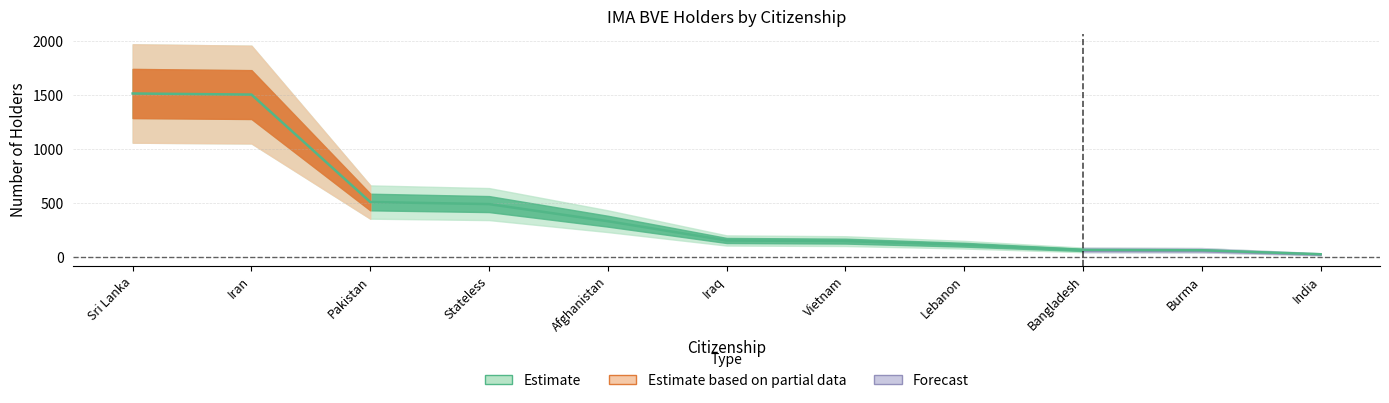

Approximately how many times larger is the value at Sri Lanka compared to Iraq?

9.6